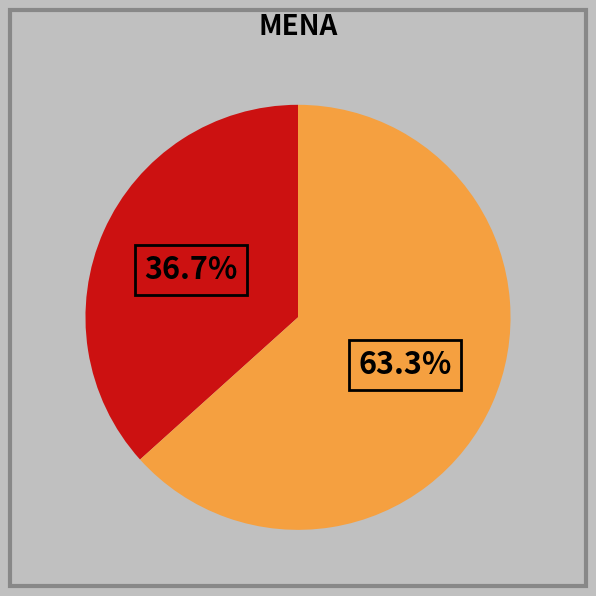

To the nearest percent, what is the average slice percentage?

50%